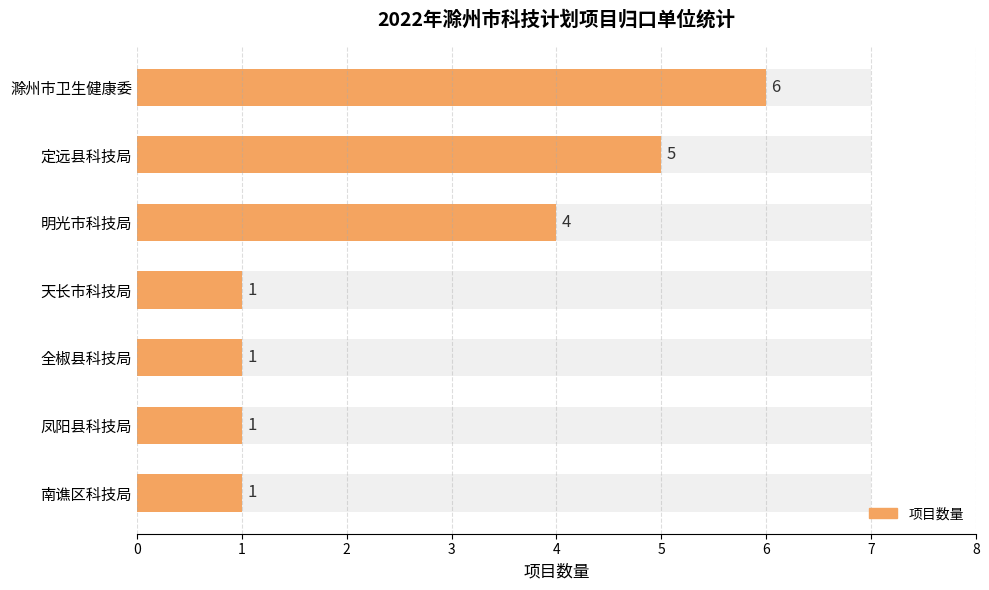

How many bars are there in total?

7